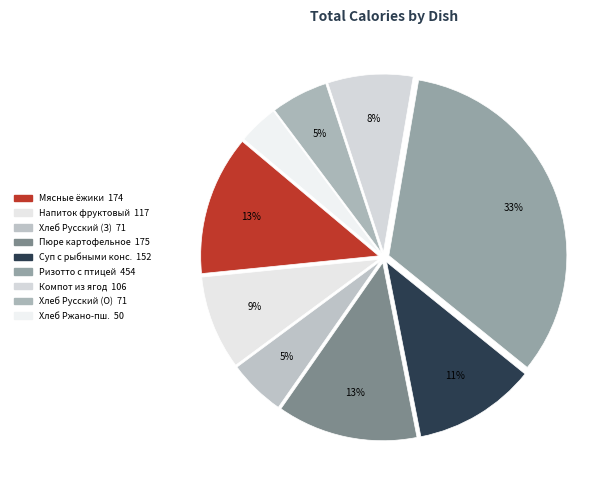

Rank the categories by value from highest to lowest.

Ризотто с птицей, Пюре картофельное, Мясные ёжики с соусом, Суп картофельный с рыбными консервами, Напиток фруктовый, Компот из ягод, Хлеб Русский (Завтрак), Хлеб Русский (Обед), Хлеб Ржано-пшеничный